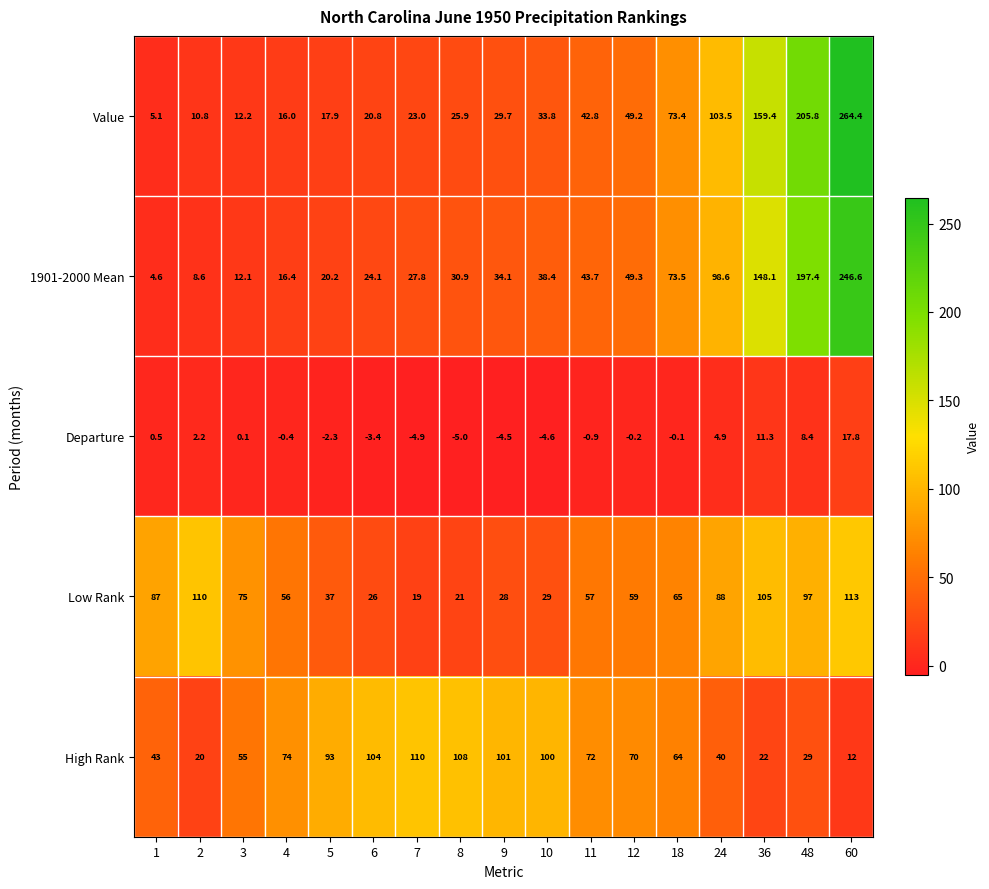

The 1901-2000 Mean series shows 4.8 at 2. True or false?

False